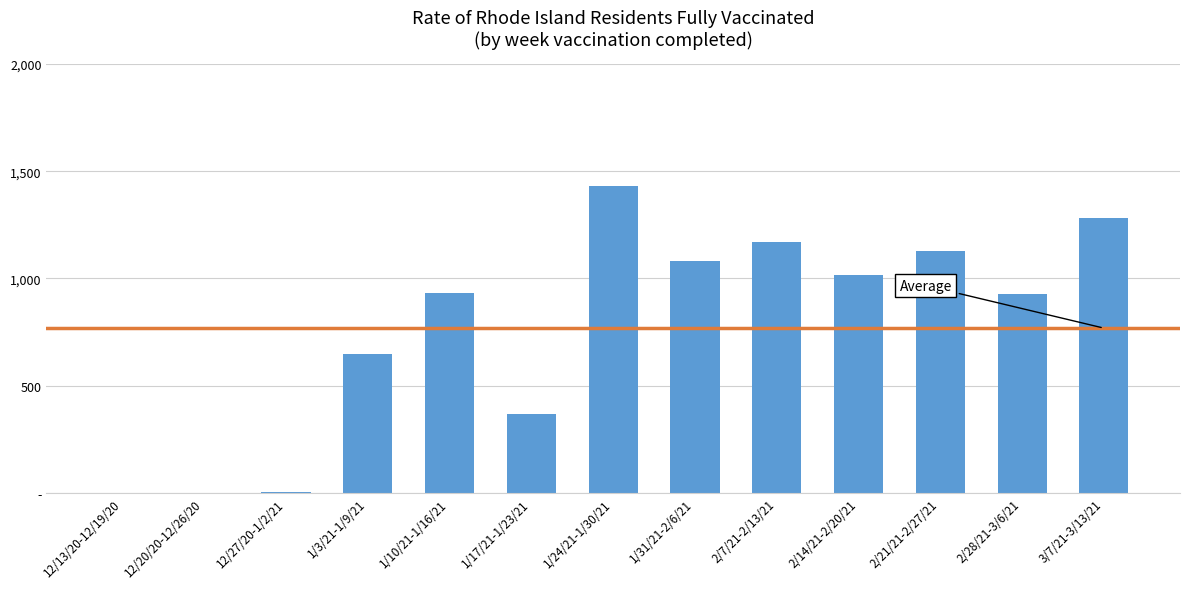

Read the value at 1/24/21-1/30/21.

1431